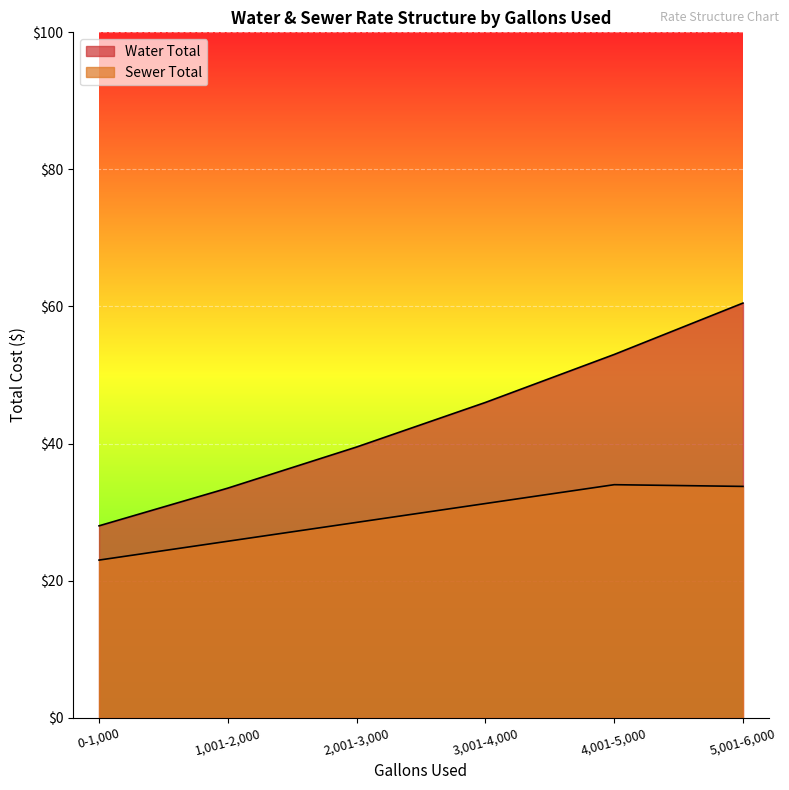

At which label does Water Total first exceed 46?

4,001-5,000